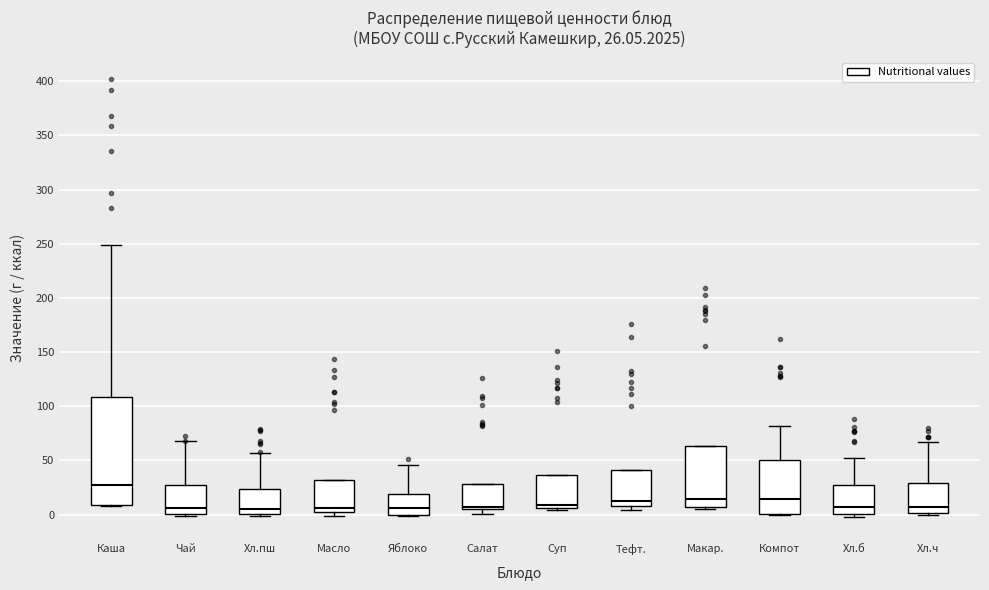

Which box's median line is the highest?

Каша